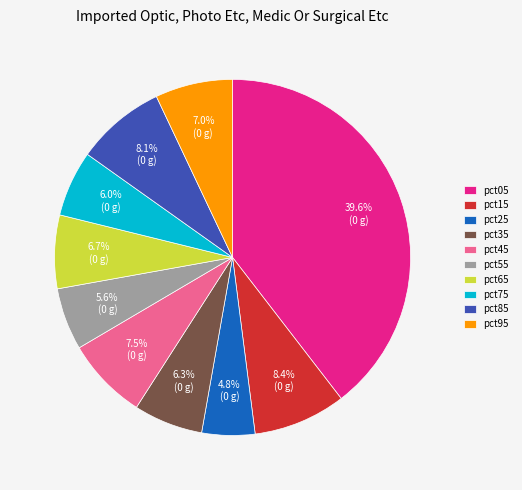

What percentage is NOT represented by pct25?

95.2%